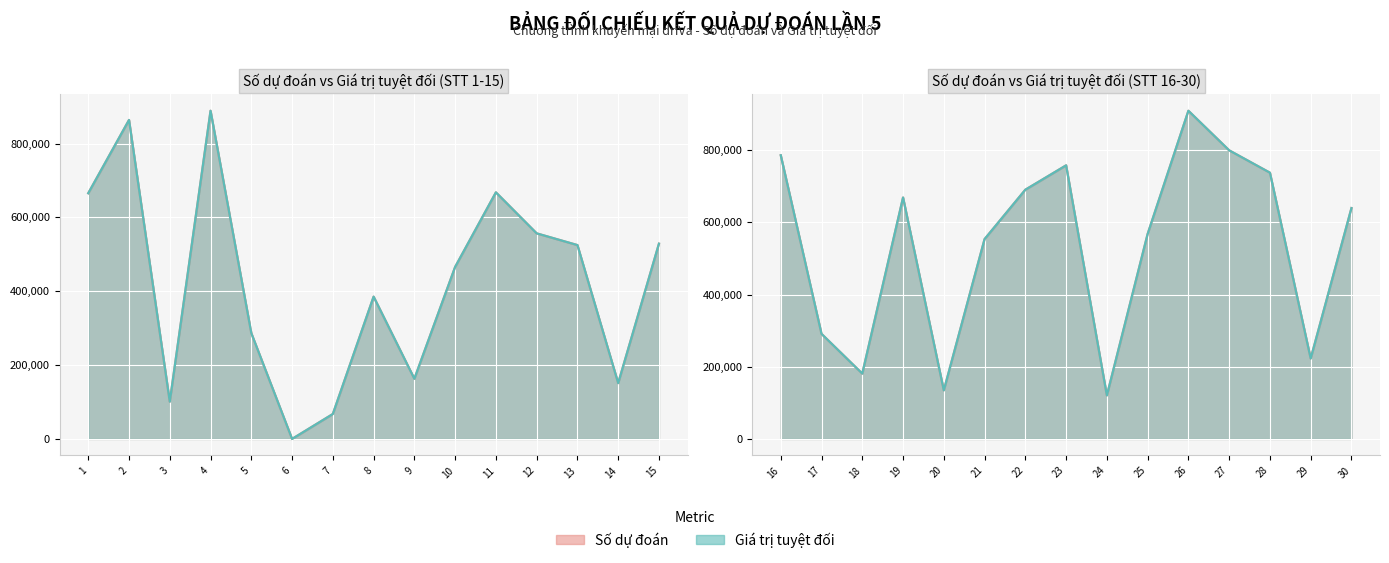

What is the sum of the Số dự đoán values at 29 and 12?

779566